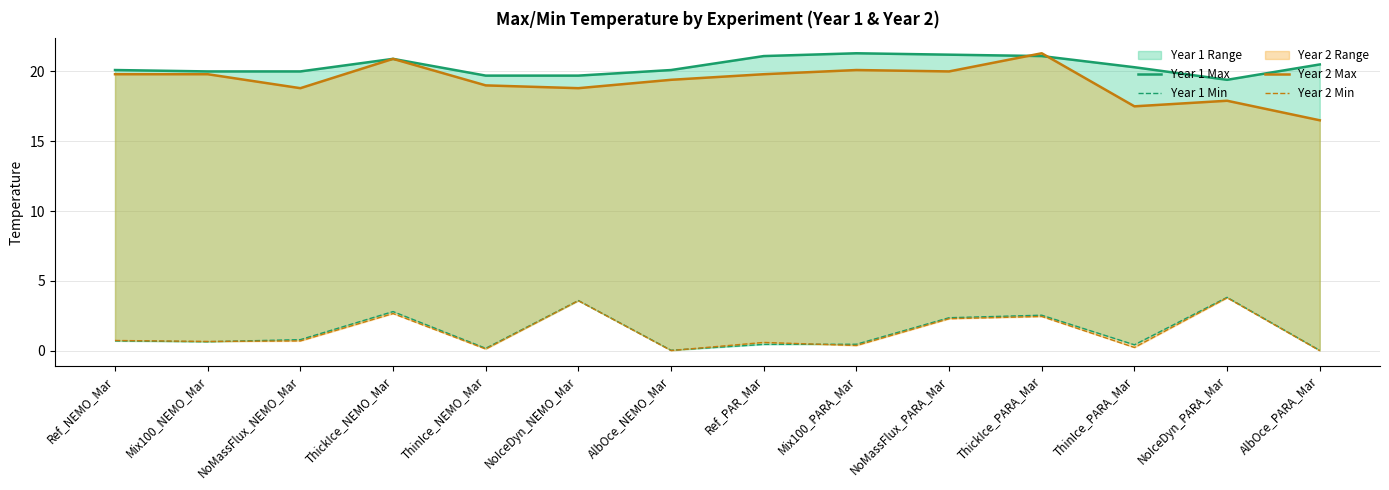

What is the value of the Year 1 Max point at the 14th from the left?

20.5